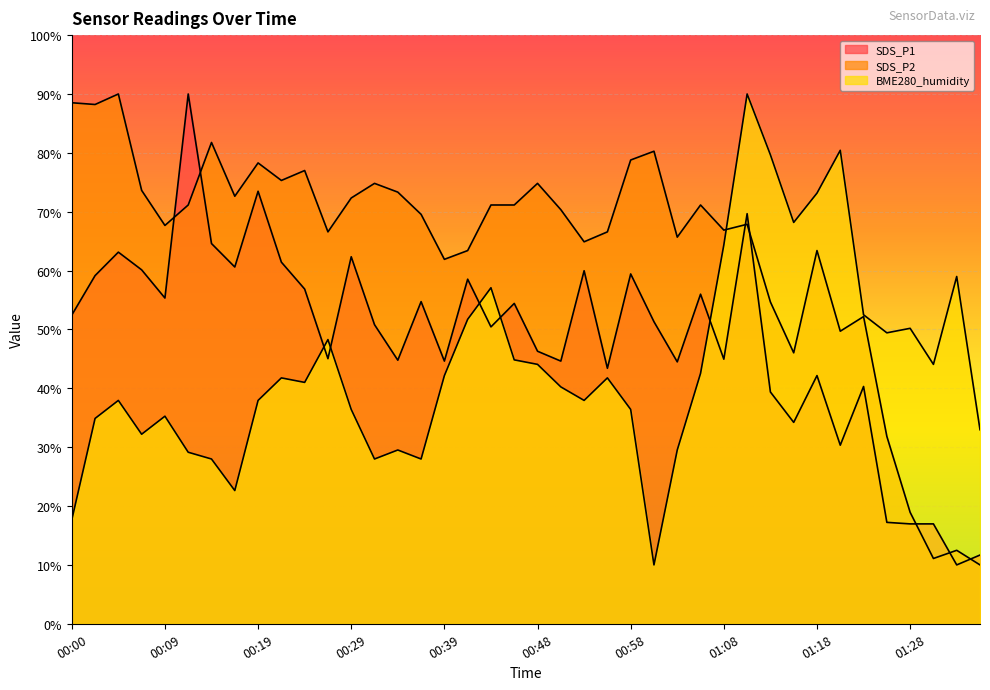

What position from the left is 01:30?

38